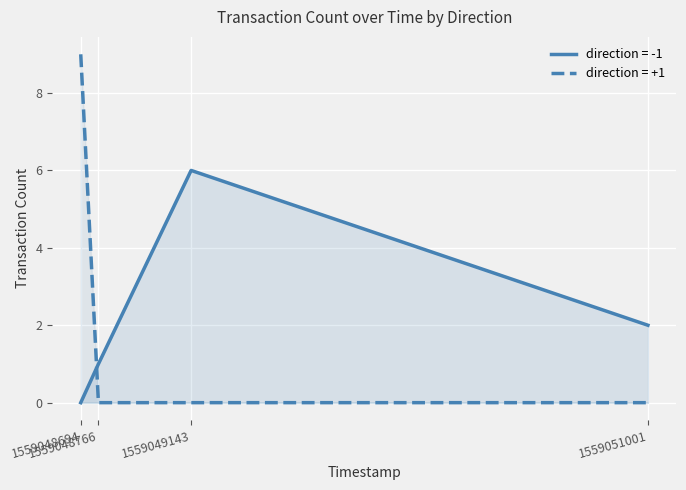

Which label corresponds to the smallest value in the chart?

1559049143